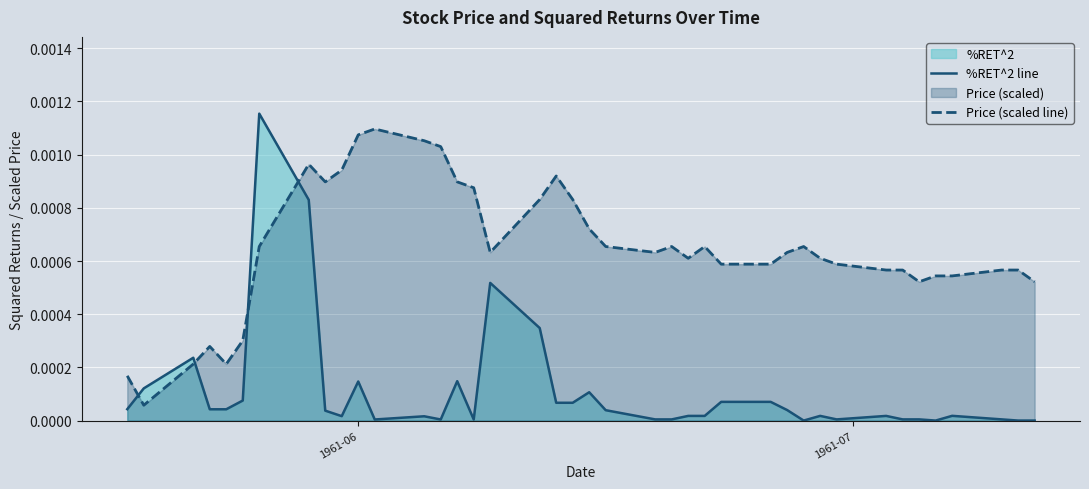

Which series has the largest total across all categories?

Price (scaled line)